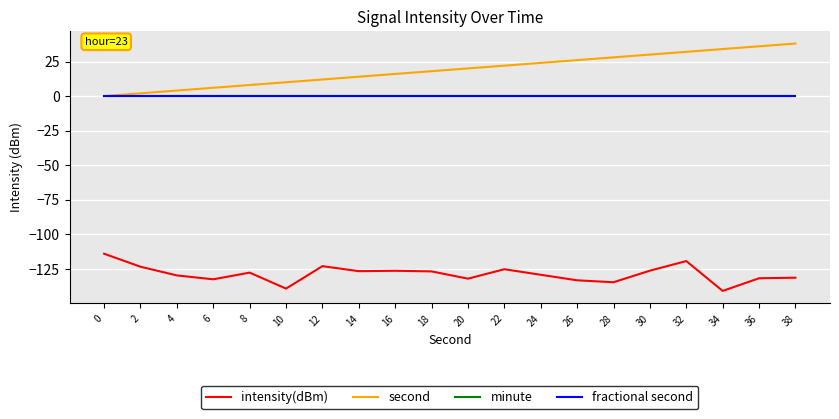

Does the chart have visible grid lines?

Yes